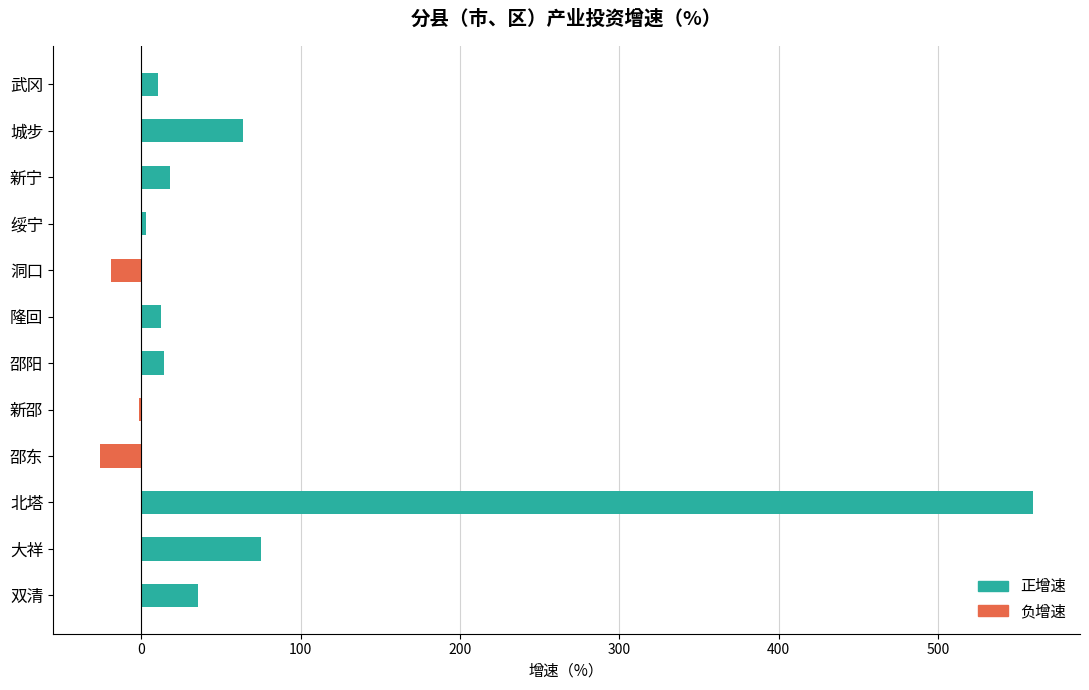

Between 洞口 and 新宁, which is larger?

新宁